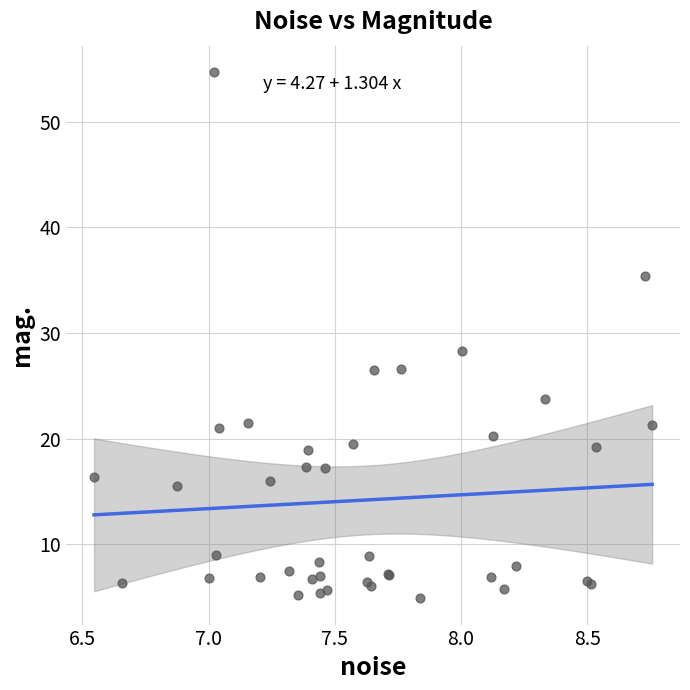

What Y value in the scatter plot is closest to 29?

28.3